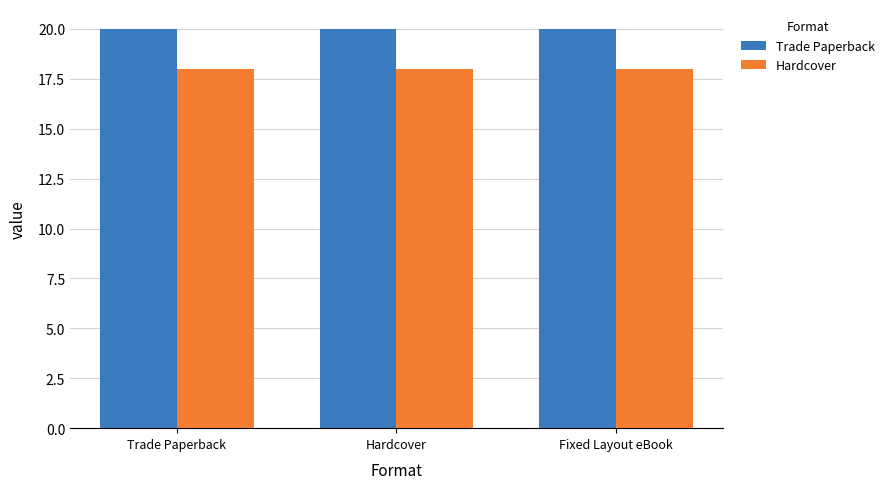

What are all the series names shown in the legend?

Trade Paperback, Hardcover